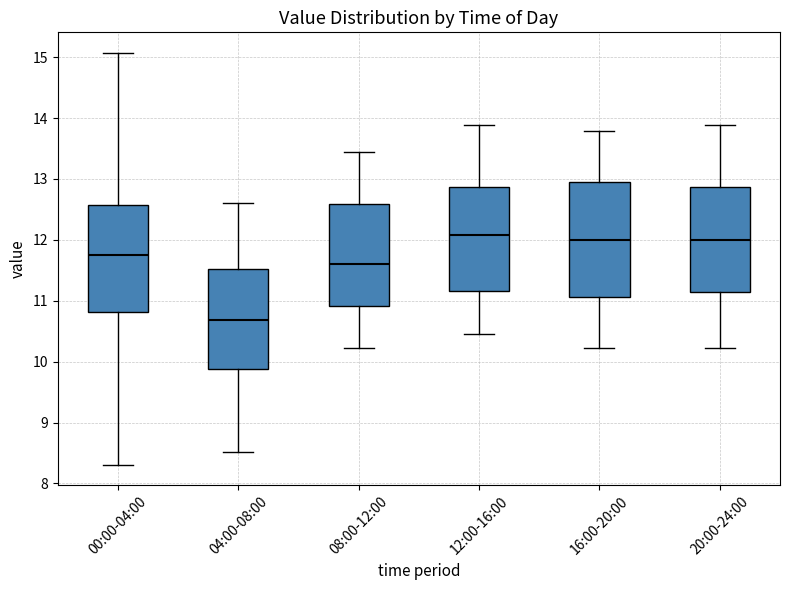

Reading left to right, transcribe this box plot: for each box, give where its median line is, the range the box spans, and where its two whiskers end, as read against the y-axis. The values are not printed on the chart, so give them approximately, as read against the axis.

00:00-04:00: median 11.8, box 10.8 to 12.6, whiskers 8.3 to 15.1
04:00-08:00: median 10.7, box 9.9 to 11.5, whiskers 8.5 to 12.6
08:00-12:00: median 11.6, box 10.9 to 12.6, whiskers 10.2 to 13.5
12:00-16:00: median 12.1, box 11.2 to 12.9, whiskers 10.5 to 13.9
16:00-20:00: median 12.0, box 11.1 to 12.9, whiskers 10.2 to 13.8
20:00-24:00: median 12.0, box 11.1 to 12.9, whiskers 10.2 to 13.9